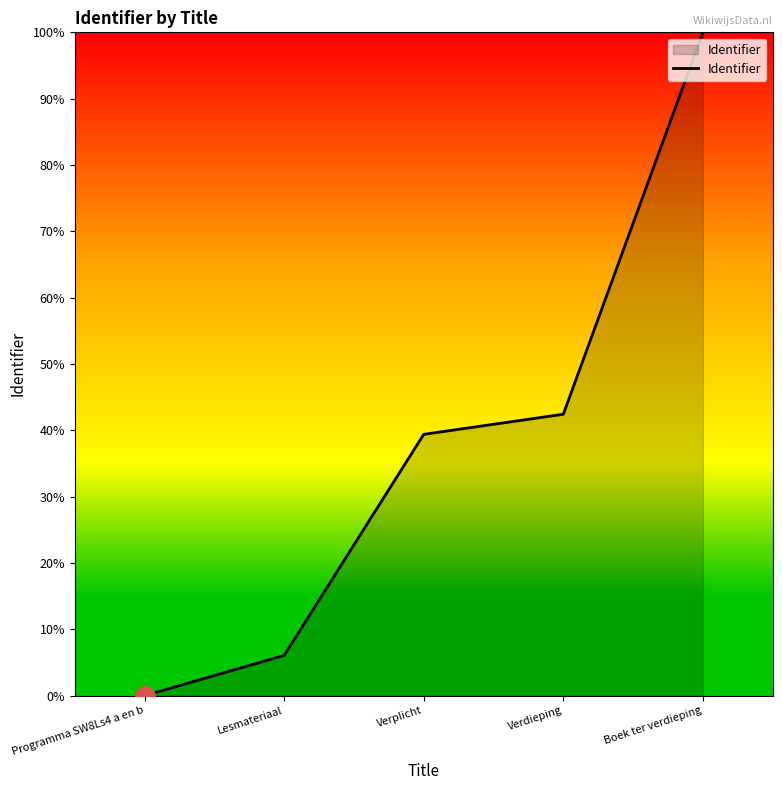

What is the difference between the second highest and second lowest values?

36.4